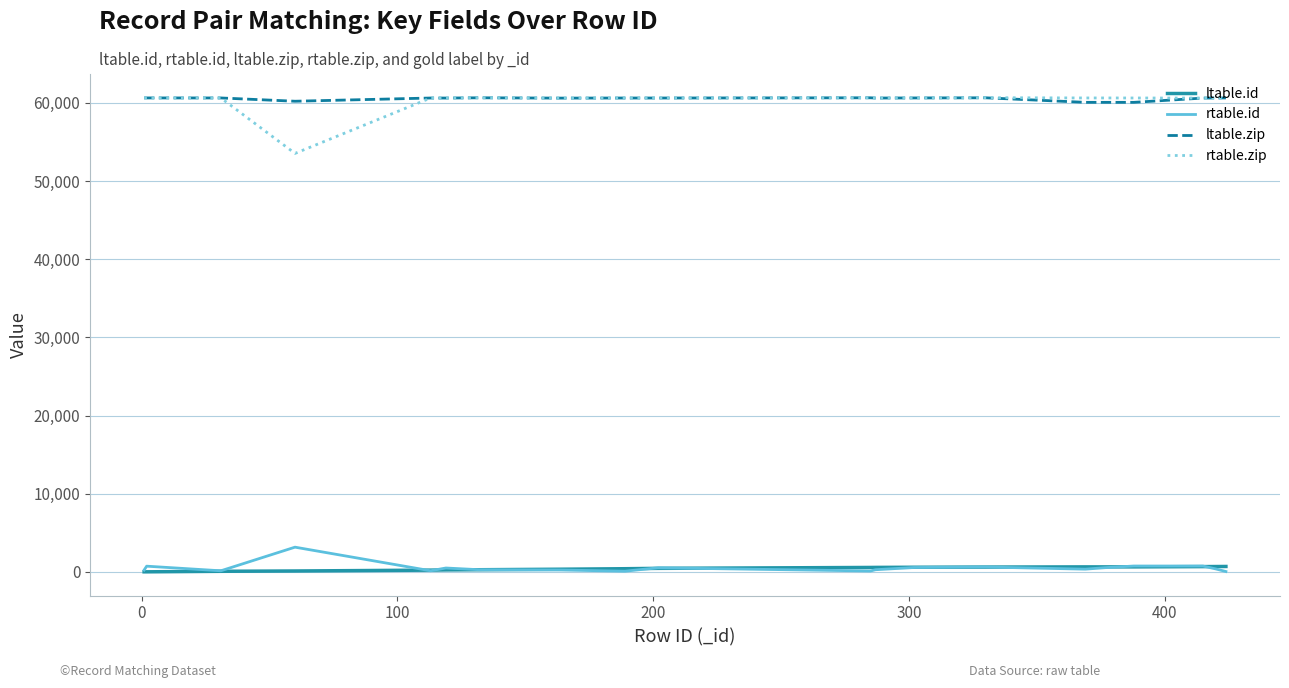

How many series are shown in this chart?

4